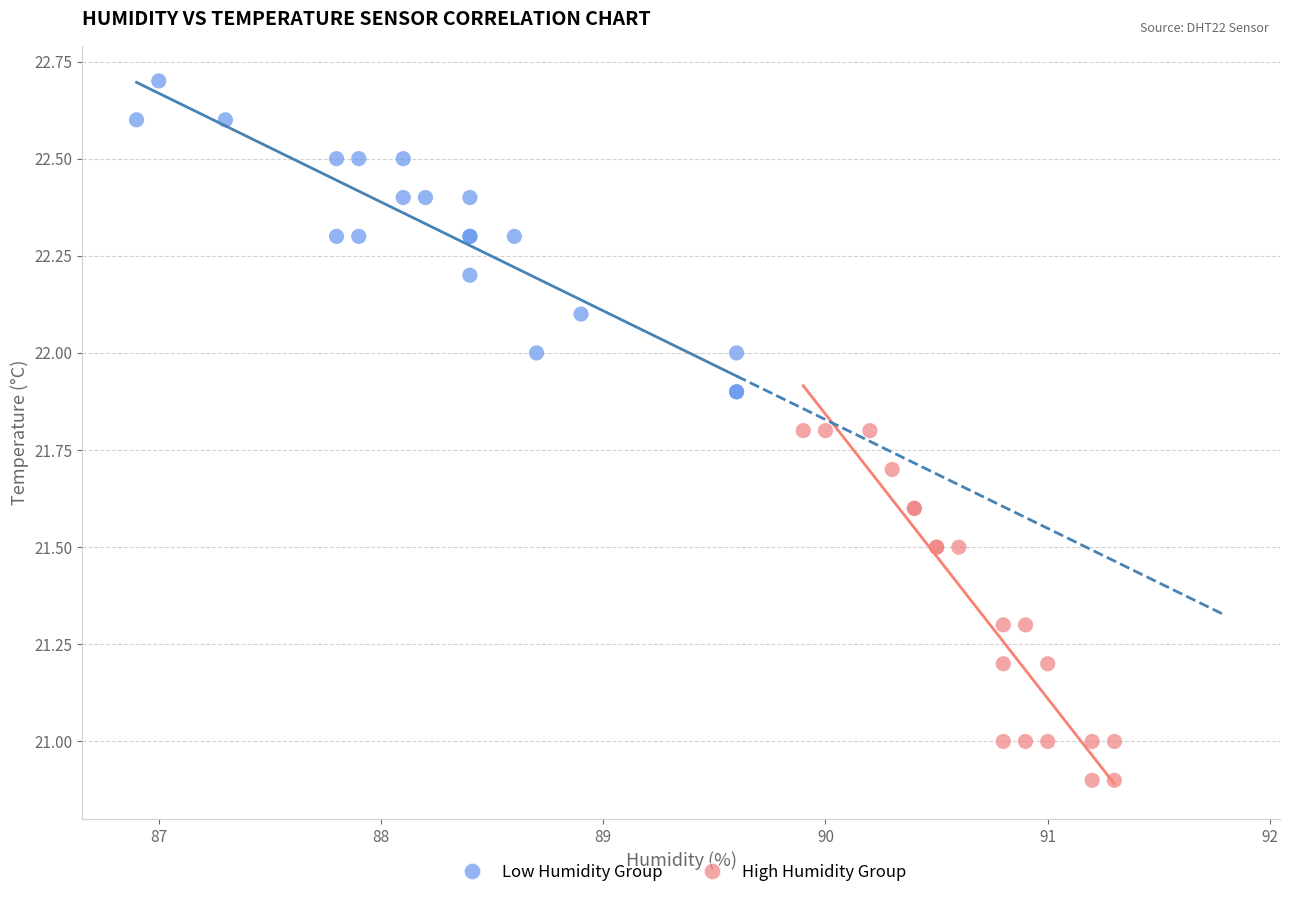

Which series reaches the minimum Y coordinate?

High Humidity Group